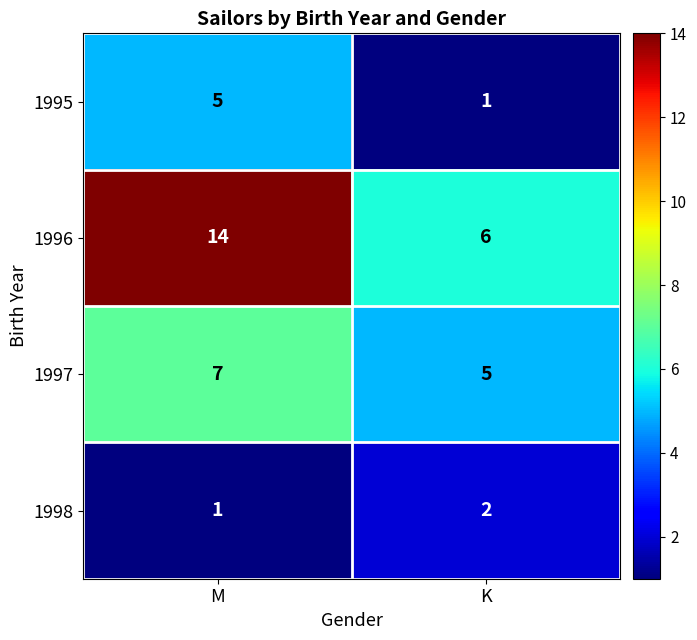

What is the sum of the 1998 values at K and M?

3